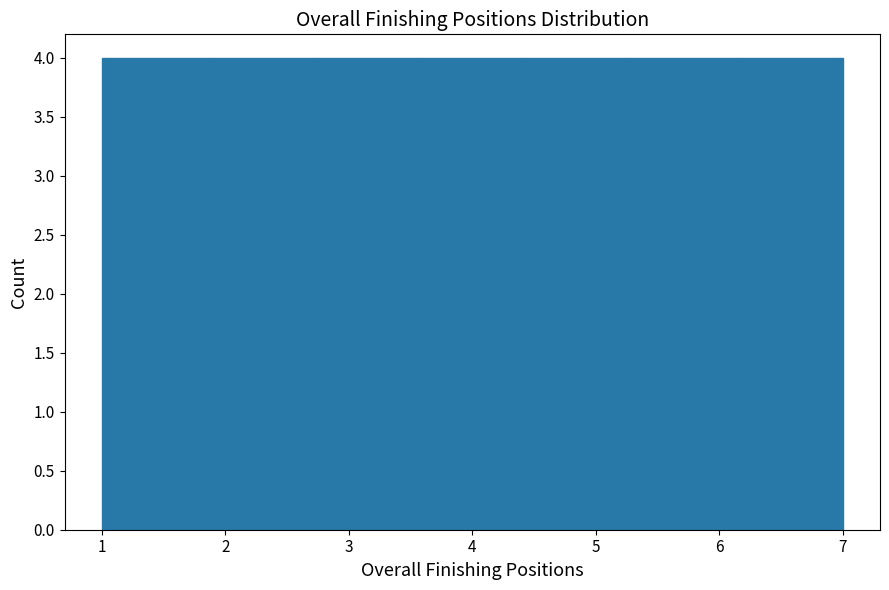

How tall is the bar that spans 3.6 to 4.4 on the x-axis? Neither the bar edges nor the heights are printed on the chart, so give them approximately, as read against the axes.

4